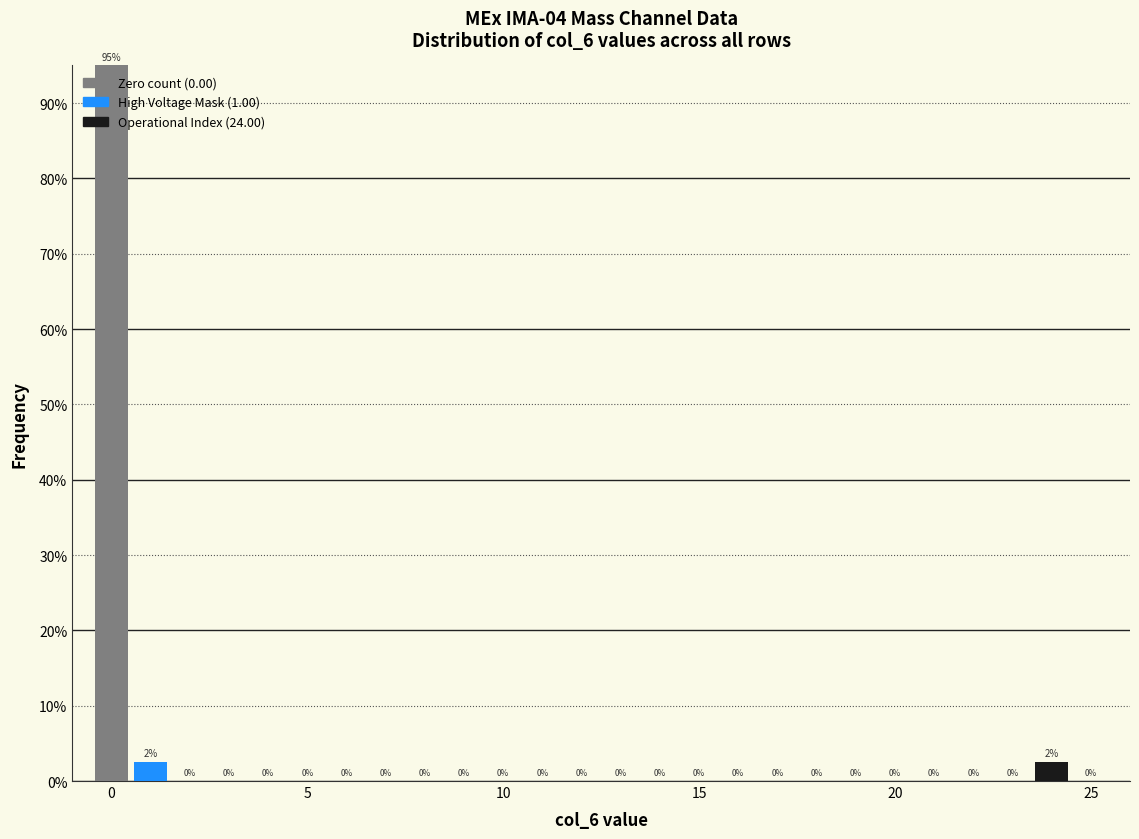

Around what value on the x-axis is the tallest bar? Give the approximate position of its centre, as read against the axis.

0.0